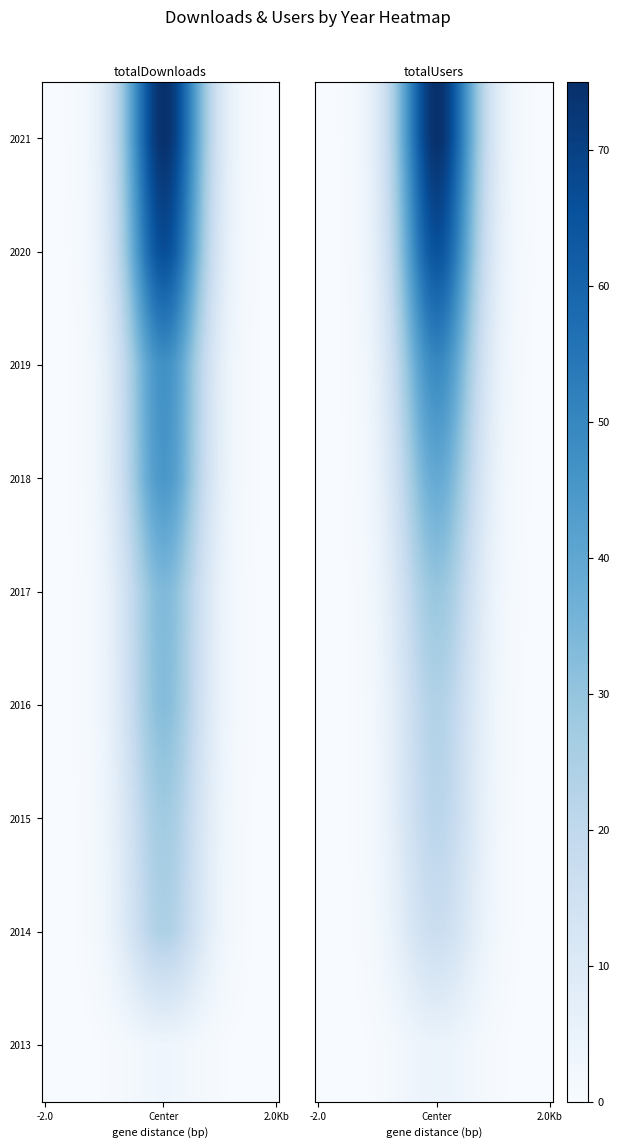

Which series has the largest range (max minus min)?

2021